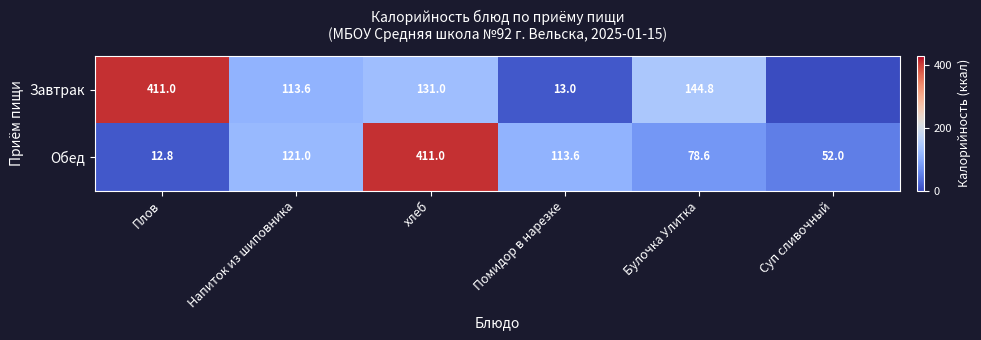

Is the value of Обед at Помидор в нарезке greater than the value of Завтрак at Помидор в нарезке?

Yes